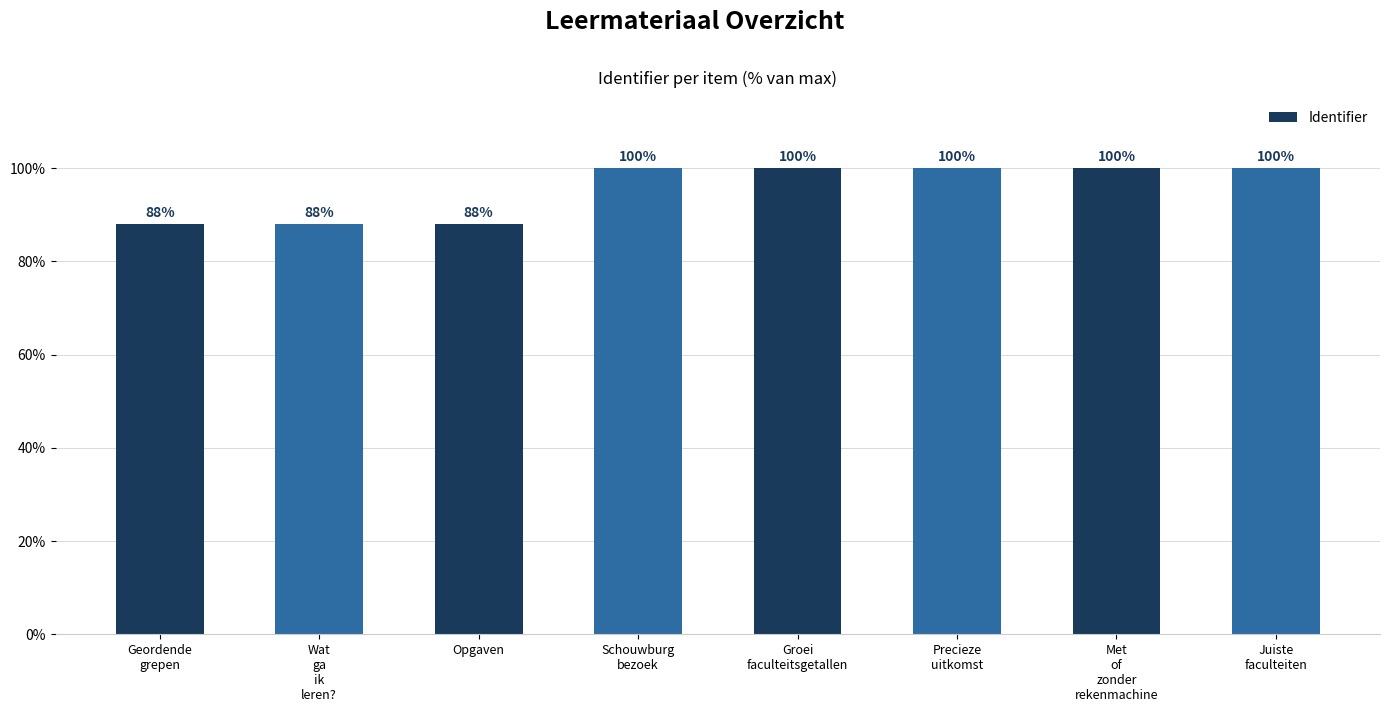

What is the sum of all values?

764.0